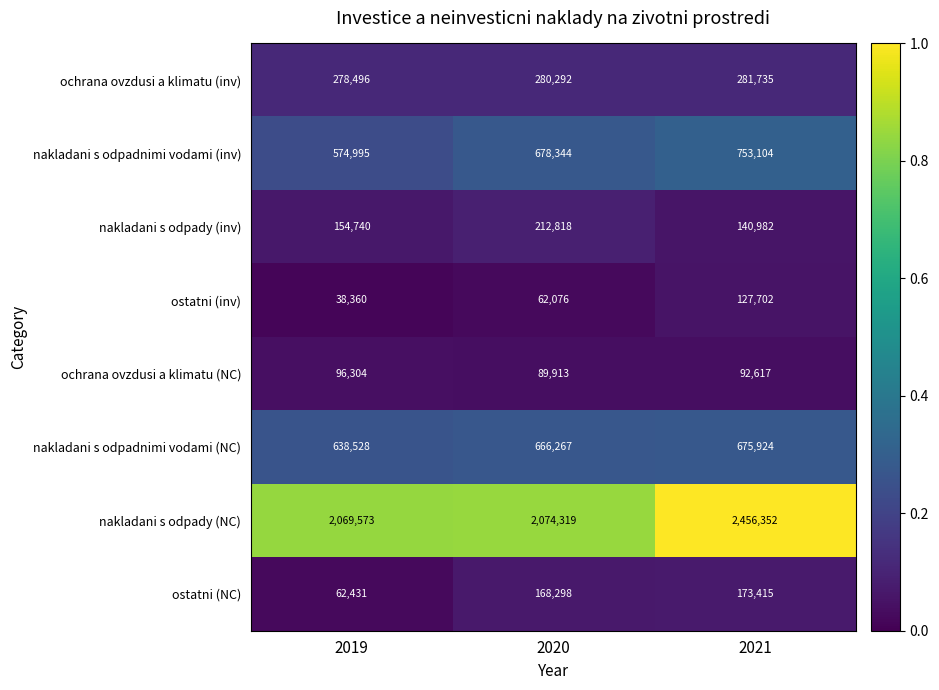

List the labels in order of ostatni (NC) value, smallest first.

2019, 2020, 2021